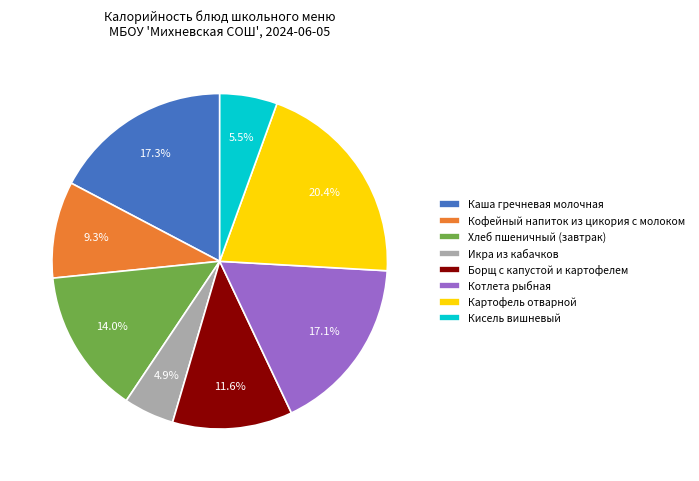

How many segments does this pie chart have?

8